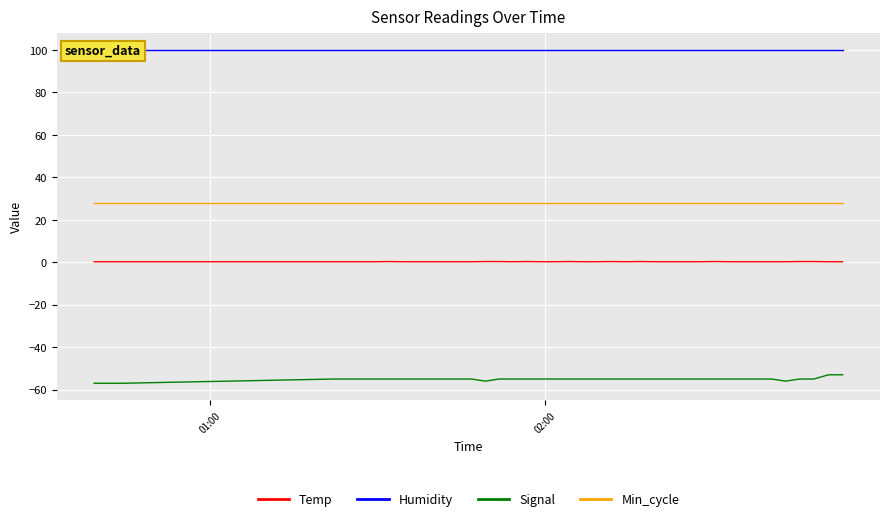

What is the maximum value for Signal?

-53.0